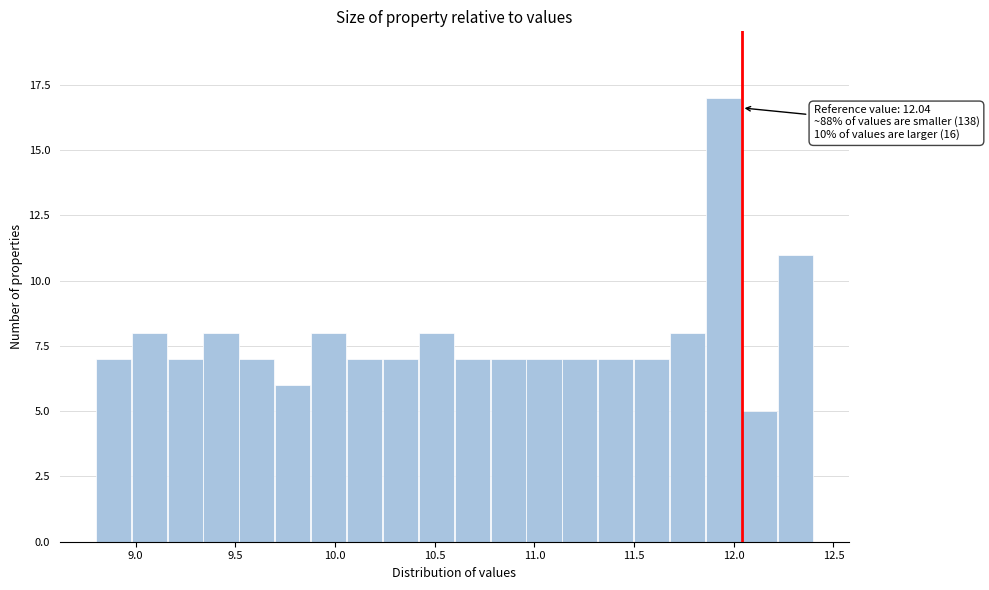

Around what value on the x-axis is the tallest bar? Give the approximate position of its centre, as read against the axis.

11.95